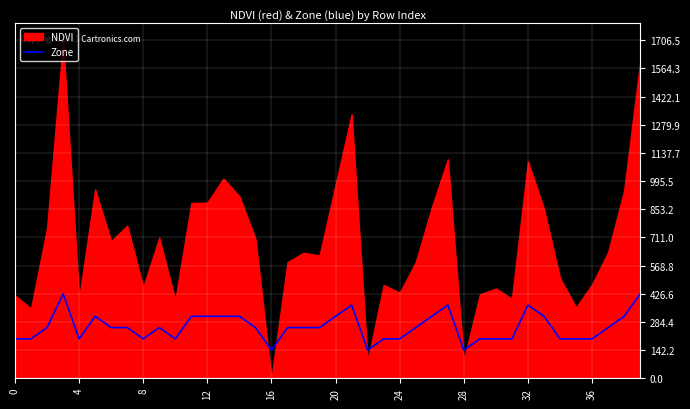

What is the change in value from 8 to 16?

-56.9